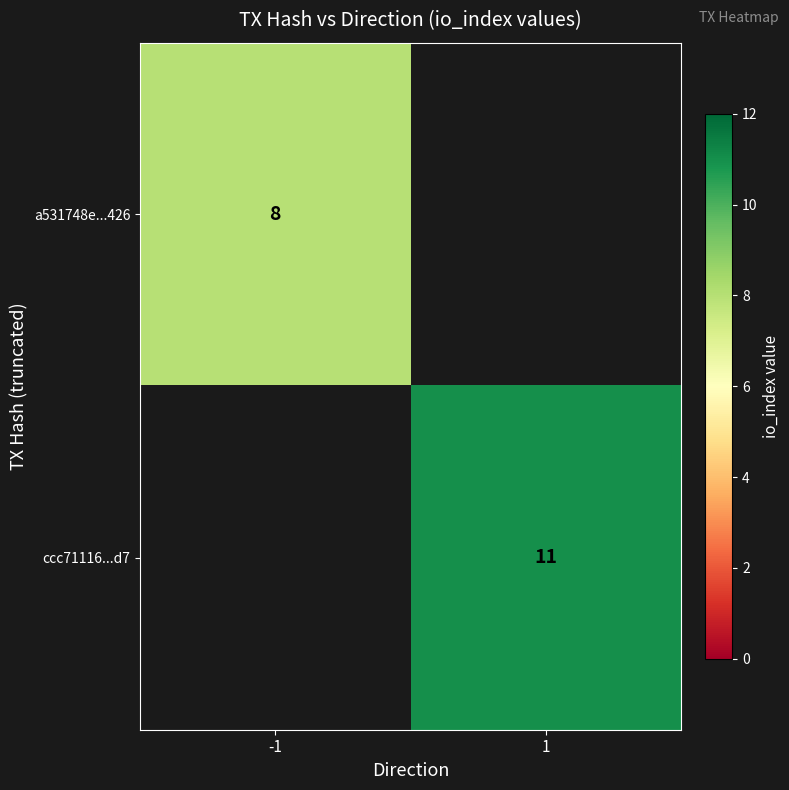

True or false: a531748e...426 has a value of 13.0 at -1.

False